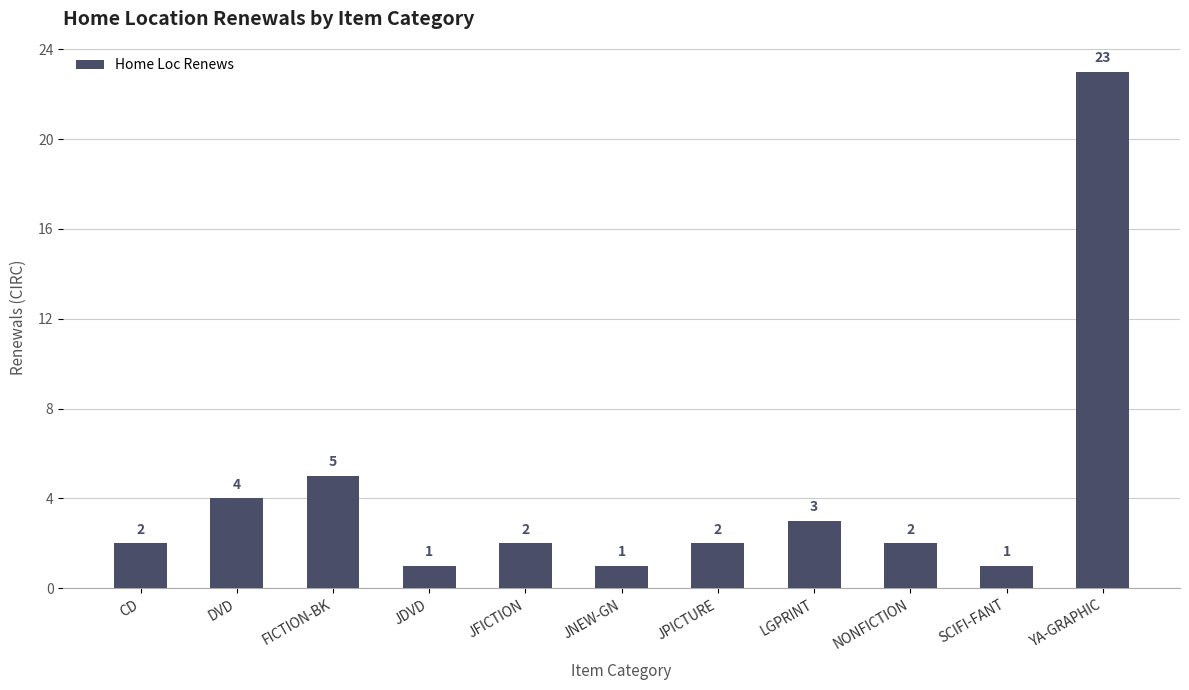

Reading left to right, extract all data points from this chart.

CD=2	DVD=4	FICTION-BK=5	JDVD=1	JFICTION=2	JNEW-GN=1	JPICTURE=2	LGPRINT=3	NONFICTION=2	SCIFI-FANT=1	YA-GRAPHIC=23